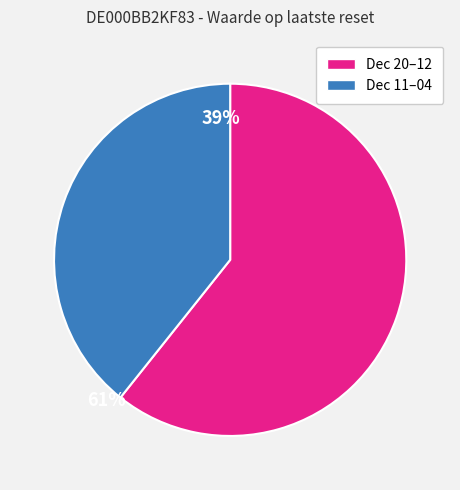

What is the smallest slice in the pie chart?

Dec 11–04